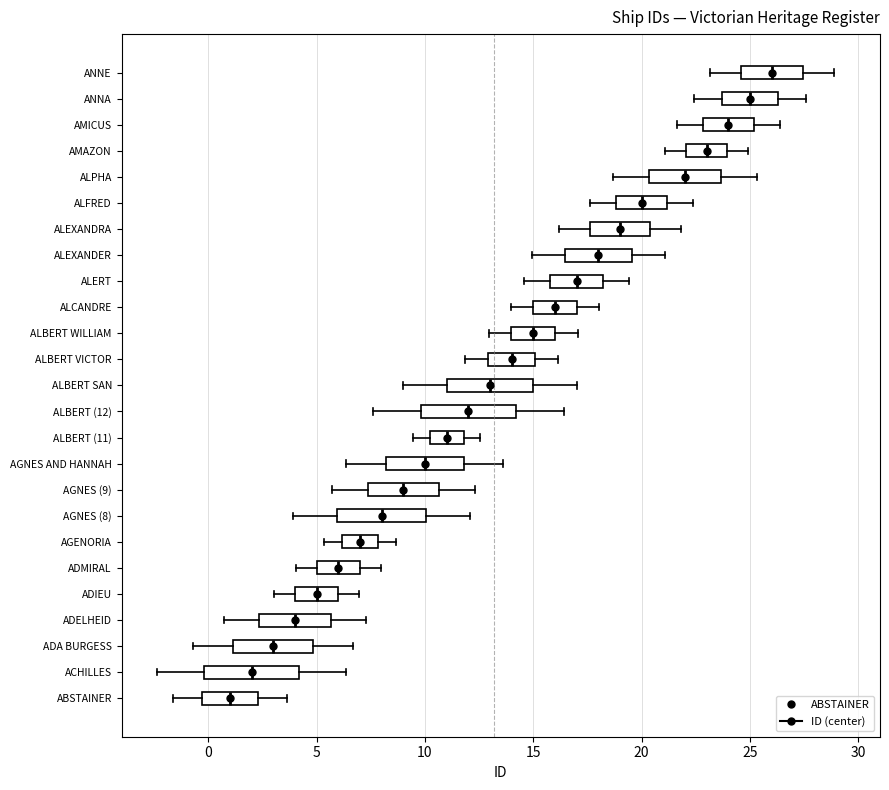

Which box has the furthest to the left median line?

ABSTAINER